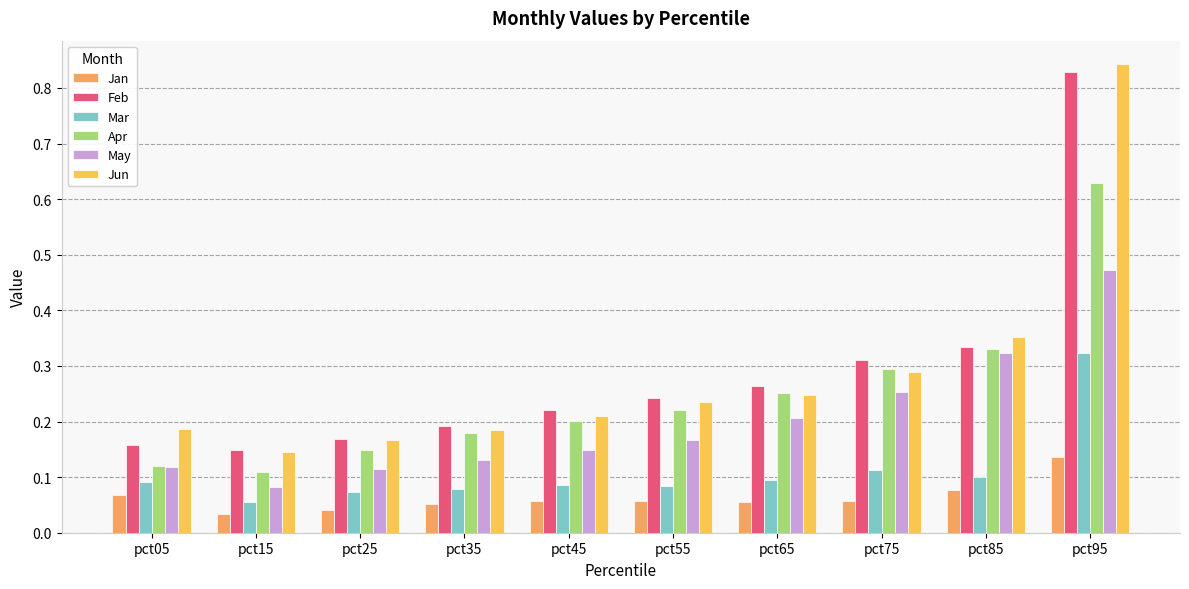

Reading left to right, extract all data points from this chart.

Jan: 0.1	0.0	0.0	0.1	0.1	0.1	0.1	0.1	0.1	0.1
Feb: 0.2	0.1	0.2	0.2	0.2	0.2	0.3	0.3	0.3	0.8
Mar: 0.1	0.1	0.1	0.1	0.1	0.1	0.1	0.1	0.1	0.3
Apr: 0.1	0.1	0.1	0.2	0.2	0.2	0.3	0.3	0.3	0.6
May: 0.1	0.1	0.1	0.1	0.1	0.2	0.2	0.3	0.3	0.5
Jun: 0.2	0.1	0.2	0.2	0.2	0.2	0.2	0.3	0.4	0.8